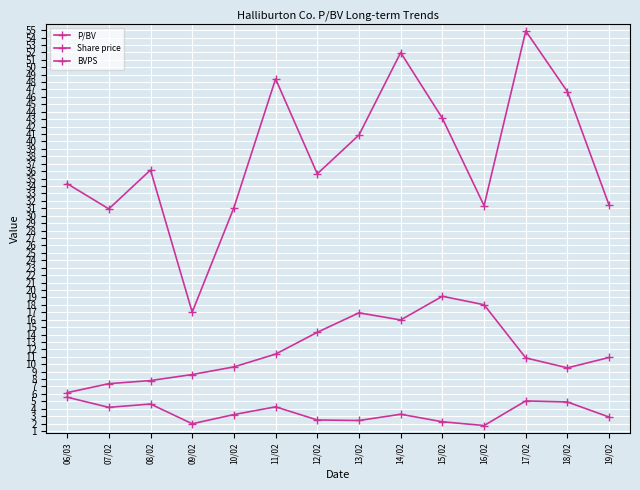

The BVPS series shows 6.2 at 06/03. True or false?

True